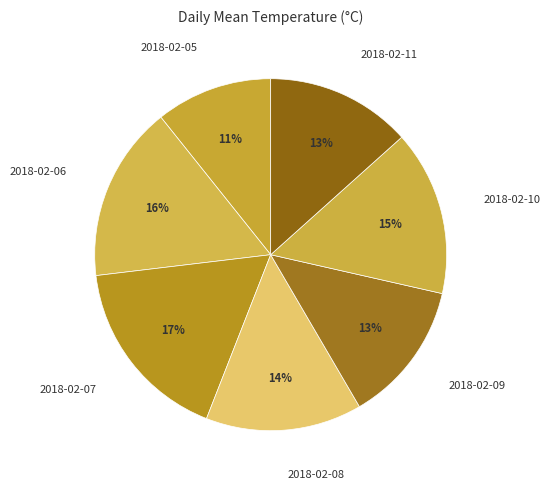

Do 2018-02-10 and 2018-02-09 together represent more than half of the pie?

No